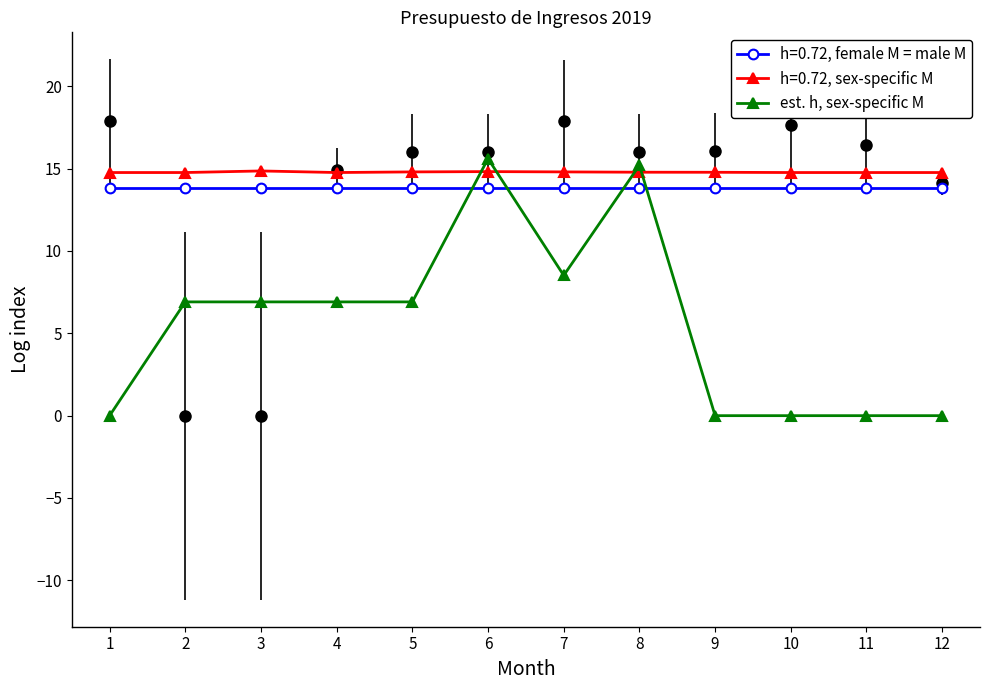

Rank the categories by value from highest to lowest.

6, 8, 7, 2, 3, 4, 5, 1, 9, 10, 11, 12